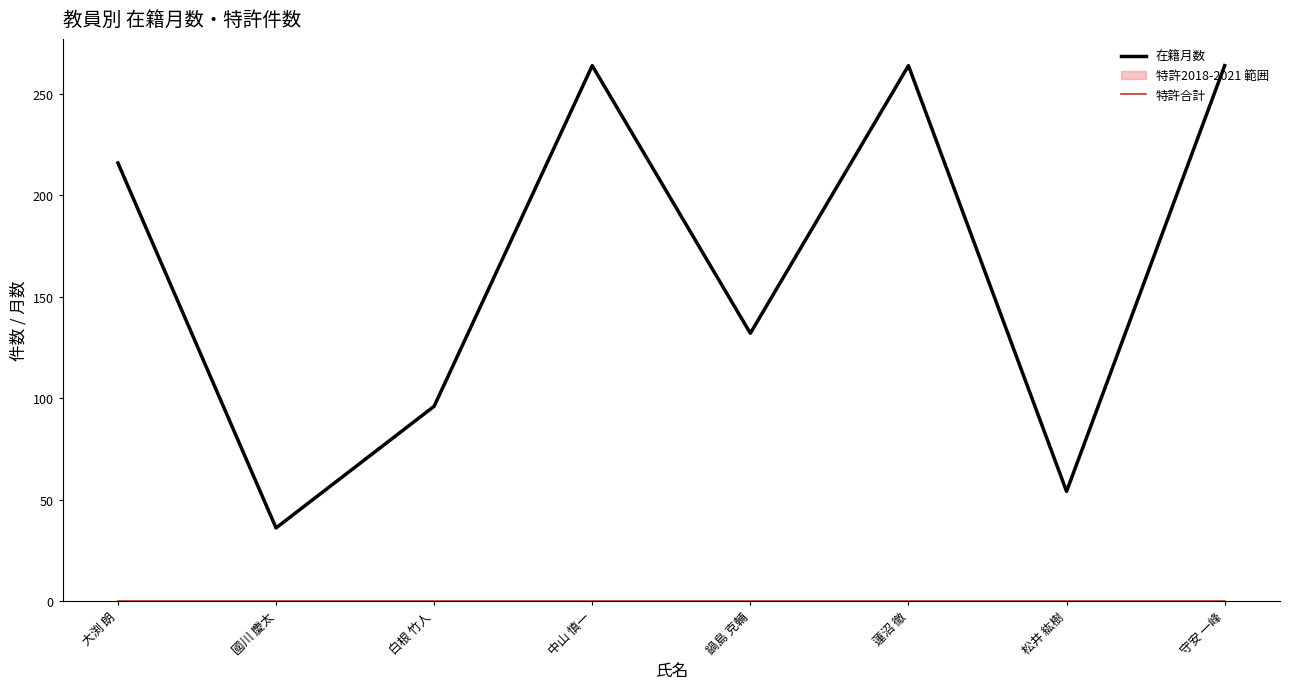

What is the label of the 2nd point from the left?

國川 慶太